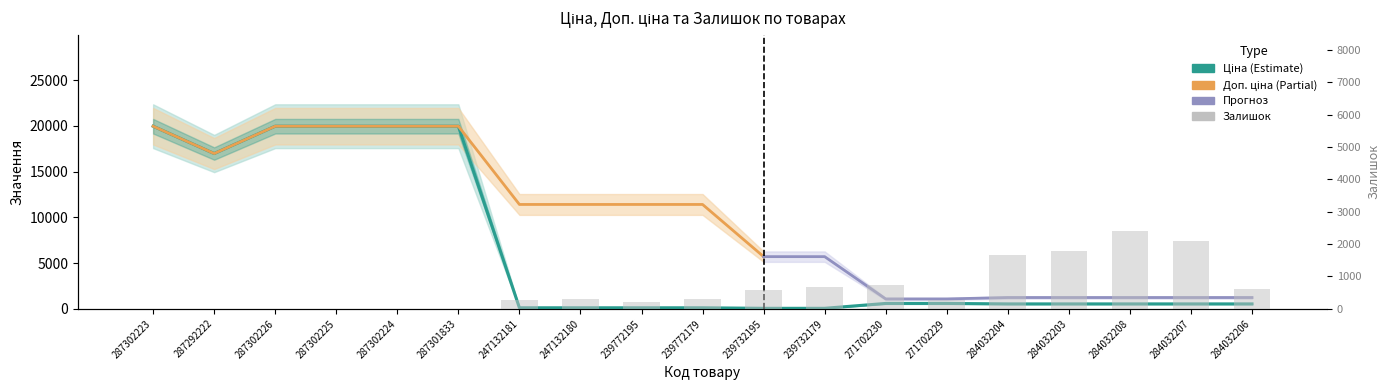

Reading left to right, transcribe all the data shown in this chart.

Ціна: 19964.2	16976.3	19964.2	19964.2	19964.2	19964.2	114.1	114.1	114.1	114.1	57.0	57.0	589.9	589.9	539.0	539.0	539.0	539.0	539.0
Залишок: 7.0	4.0	0.0	5.0	3.0	0.0	260.0	290.0	214.0	290.0	588.0	686.0	735.0	272.0	1674.0	1786.0	2419.0	2096.0	624.0